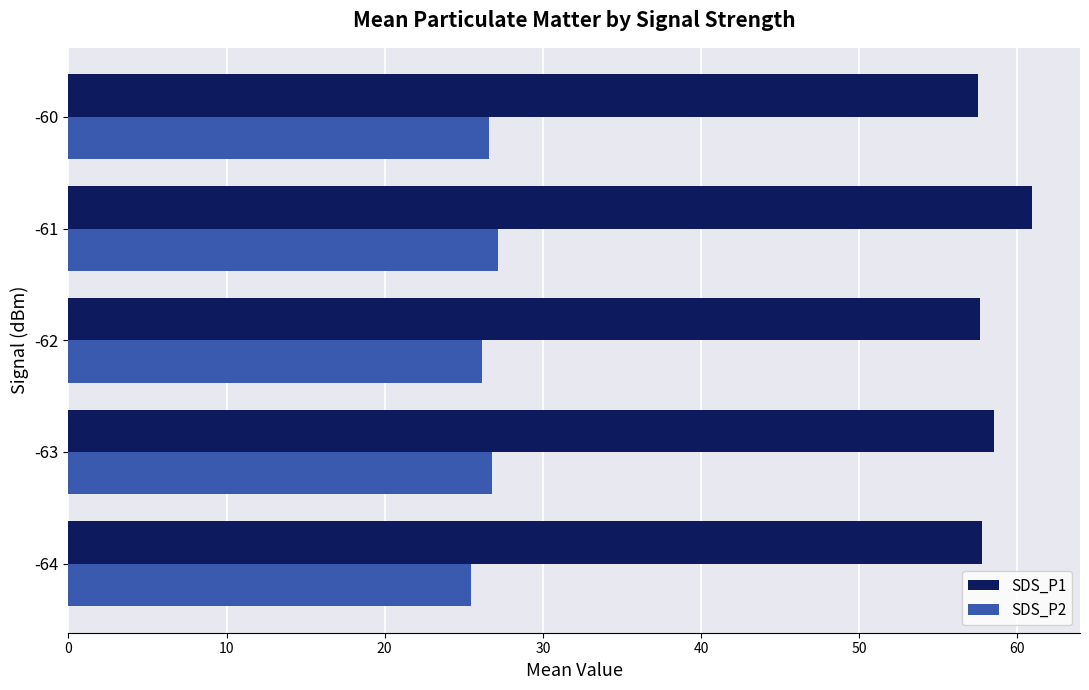

What is the highest value of the SDS_P1 series?

60.9